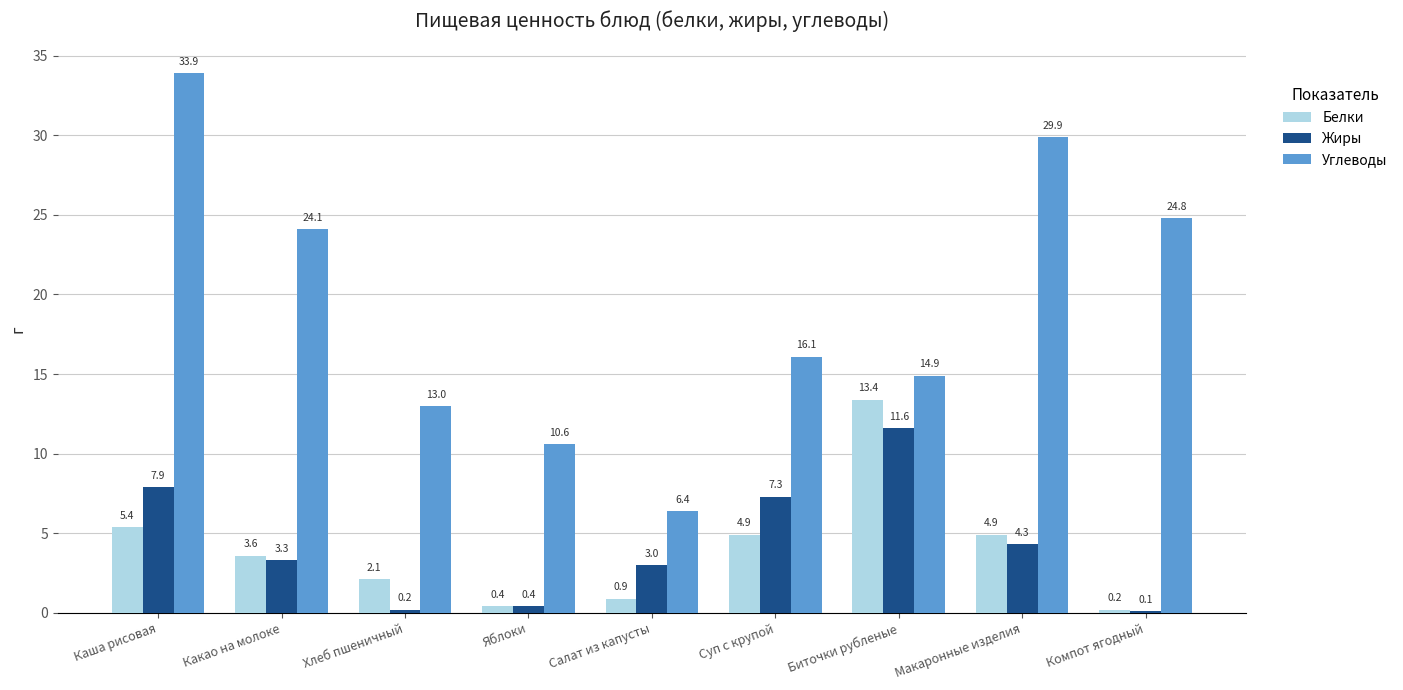

Which series changed the most between Макаронные изделия and Компот ягодный?

Углеводы